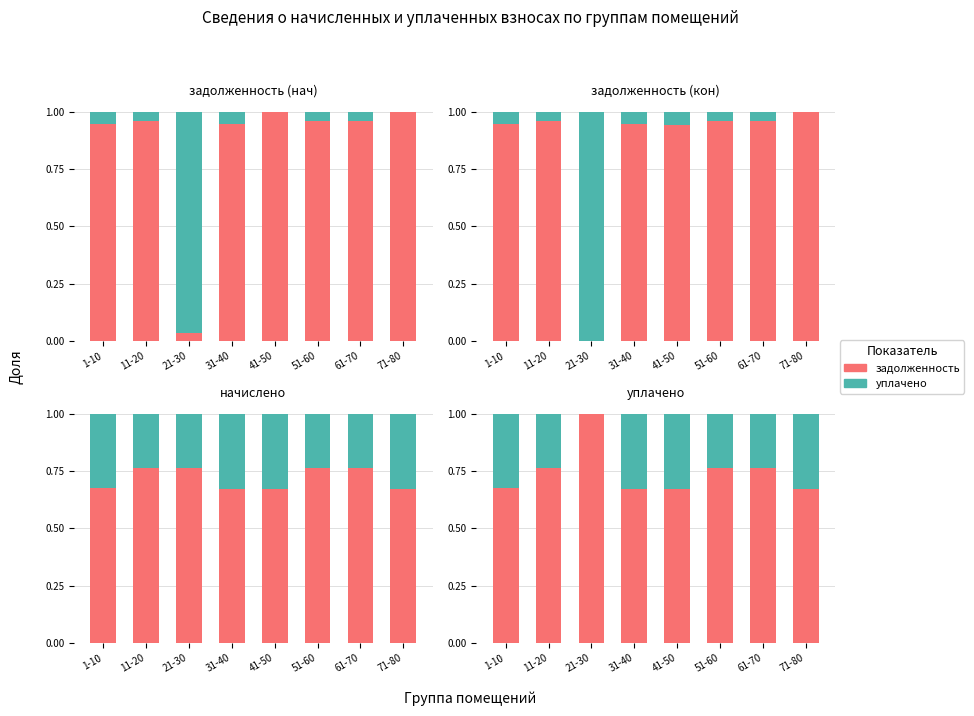

Where is уплата nearest to the value 0?

21-30